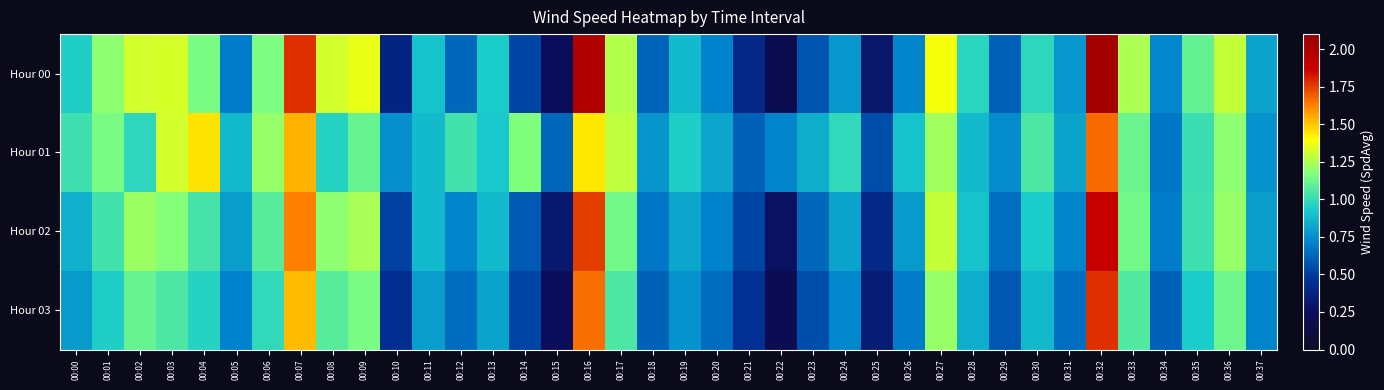

Reading left to right, list all the values displayed in this chart.

Hour 00: 00:00=0.9	00:01=1.2	00:02=1.3	00:03=1.3	00:04=1.1	00:05=0.7	00:06=1.2	00:07=1.8	00:08=1.3	00:09=1.4	00:10=0.4	00:11=0.9	00:12=0.6	00:13=0.9	00:14=0.5	00:15=0.2	00:16=2.0	00:17=1.3	00:18=0.6	00:19=0.9	00:20=0.7	00:21=0.4	00:22=0.2	00:23=0.6	00:24=0.8	00:25=0.3	00:26=0.7	00:27=1.4	00:28=1.0	00:29=0.6	00:30=1.0	00:31=0.8	00:32=2.0	00:33=1.3	00:34=0.7	00:35=1.1	00:36=1.3	00:37=0.8
Hour 01: 00:00=1.0	00:01=1.1	00:02=1.0	00:03=1.3	00:04=1.4	00:05=0.9	00:06=1.2	00:07=1.5	00:08=1.0	00:09=1.1	00:10=0.8	00:11=0.9	00:12=1.0	00:13=0.9	00:14=1.2	00:15=0.6	00:16=1.4	00:17=1.3	00:18=0.8	00:19=0.9	00:20=0.8	00:21=0.6	00:22=0.7	00:23=0.8	00:24=1.0	00:25=0.6	00:26=0.9	00:27=1.2	00:28=0.9	00:29=0.7	00:30=1.1	00:31=0.8	00:32=1.7	00:33=1.1	00:34=0.7	00:35=1.0	00:36=1.2	00:37=0.8
Hour 02: 00:00=0.8	00:01=1.0	00:02=1.2	00:03=1.2	00:04=1.0	00:05=0.8	00:06=1.1	00:07=1.6	00:08=1.2	00:09=1.2	00:10=0.5	00:11=0.9	00:12=0.7	00:13=0.9	00:14=0.6	00:15=0.3	00:16=1.8	00:17=1.1	00:18=0.7	00:19=0.8	00:20=0.7	00:21=0.5	00:22=0.3	00:23=0.6	00:24=0.8	00:25=0.4	00:26=0.8	00:27=1.3	00:28=0.9	00:29=0.7	00:30=0.9	00:31=0.7	00:32=1.9	00:33=1.1	00:34=0.7	00:35=1.0	00:36=1.2	00:37=0.8
Hour 03: 00:00=0.8	00:01=0.9	00:02=1.1	00:03=1.1	00:04=1.0	00:05=0.7	00:06=1.0	00:07=1.5	00:08=1.1	00:09=1.1	00:10=0.4	00:11=0.8	00:12=0.6	00:13=0.8	00:14=0.5	00:15=0.2	00:16=1.7	00:17=1.1	00:18=0.6	00:19=0.8	00:20=0.6	00:21=0.5	00:22=0.2	00:23=0.6	00:24=0.7	00:25=0.3	00:26=0.7	00:27=1.2	00:28=0.8	00:29=0.6	00:30=0.9	00:31=0.7	00:32=1.8	00:33=1.1	00:34=0.6	00:35=0.9	00:36=1.1	00:37=0.7